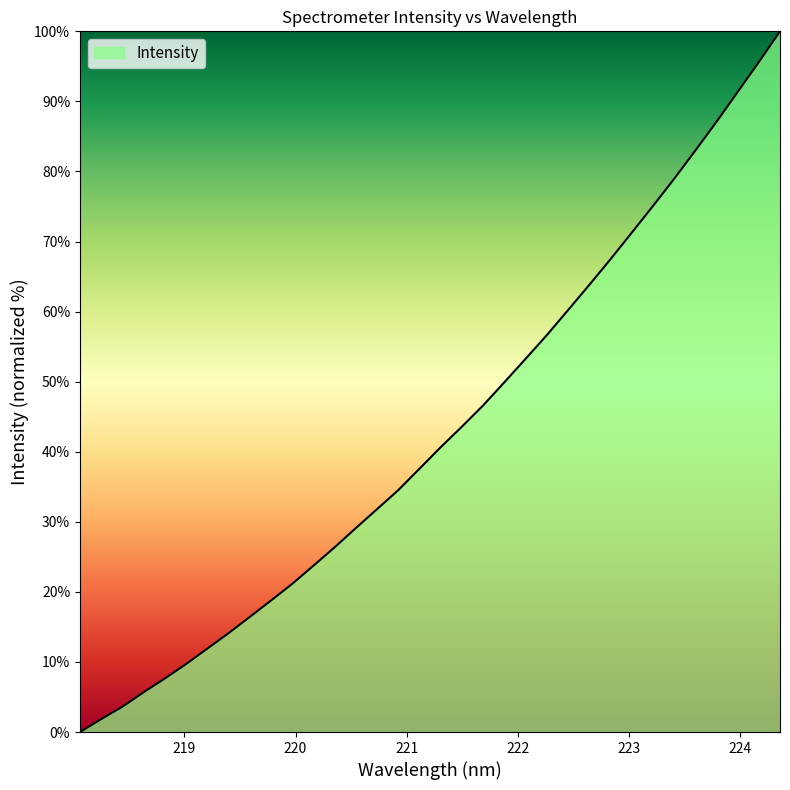

What is the maximum value shown in the chart?

100.0